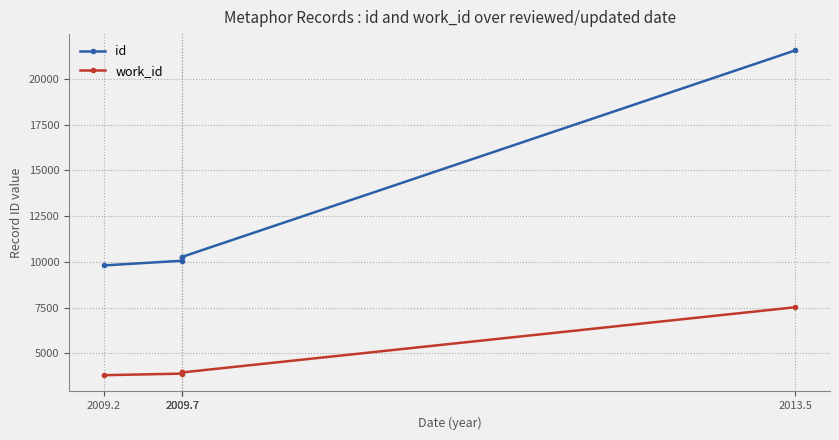

What is the label of the 5th point from the right?

2009.2